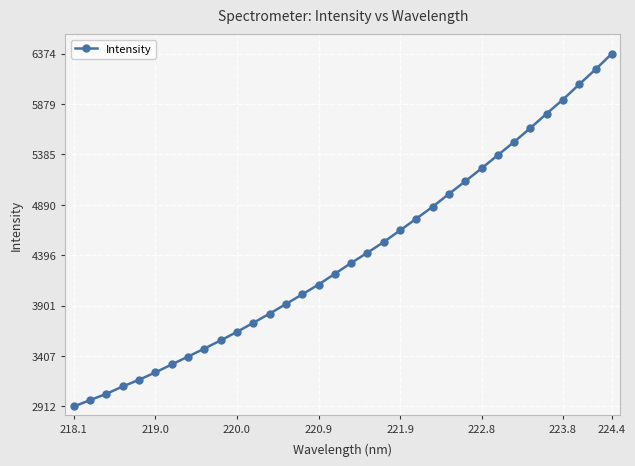

What is the greatest value displayed?

6374.0